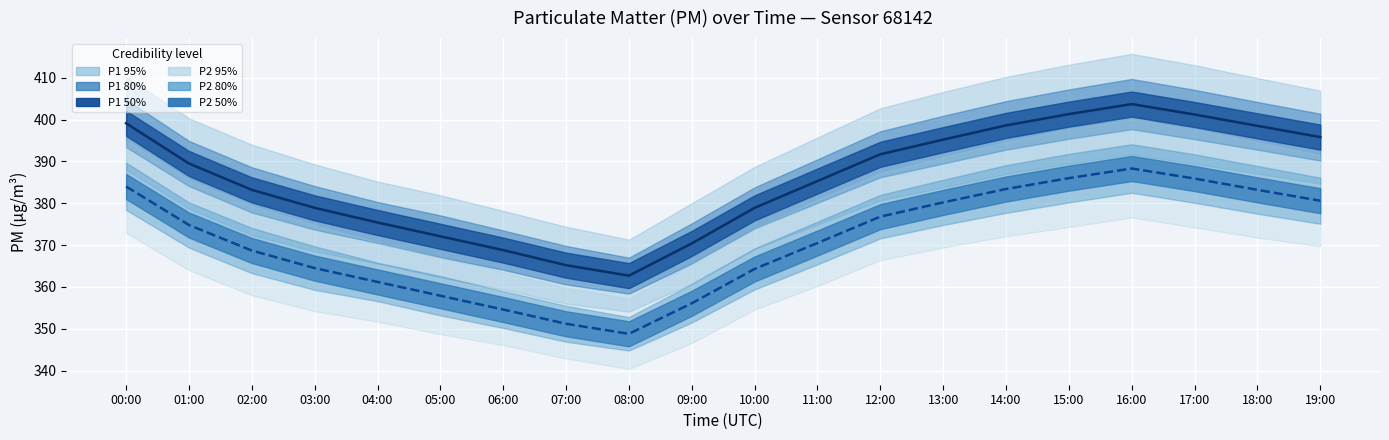

Which has a higher value, 08:00 or 19:00?

19:00